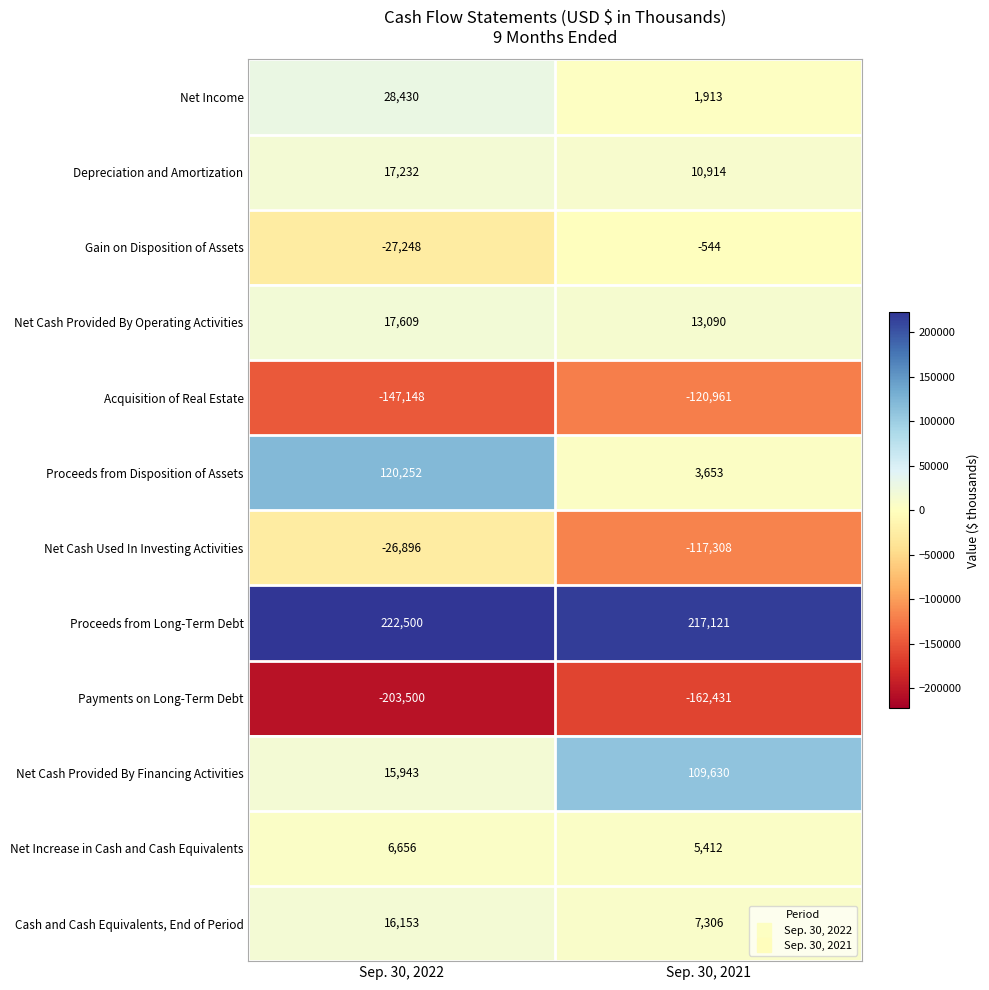

What is the sum of all Acquisition of Real Estate values?

-268109